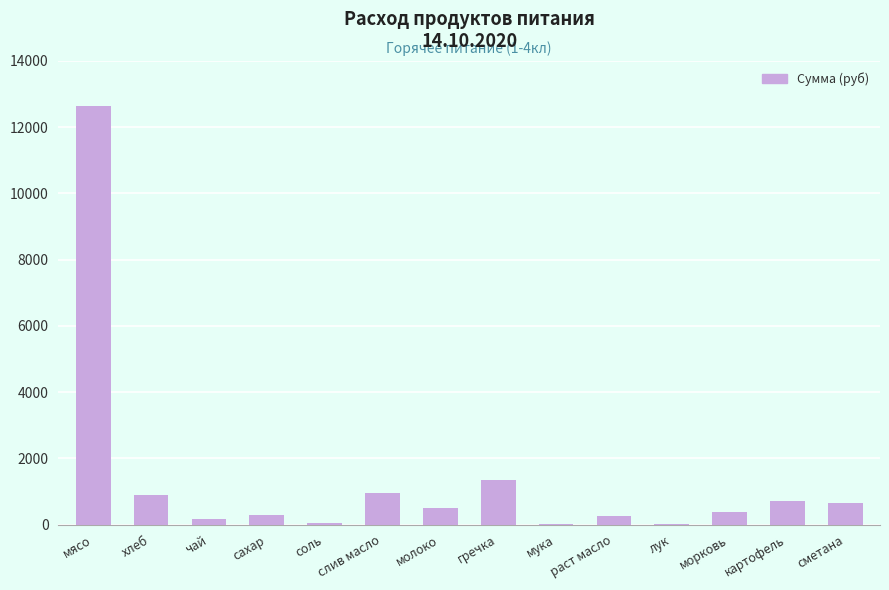

Is it true that the value at гречка is 1353.8?

True